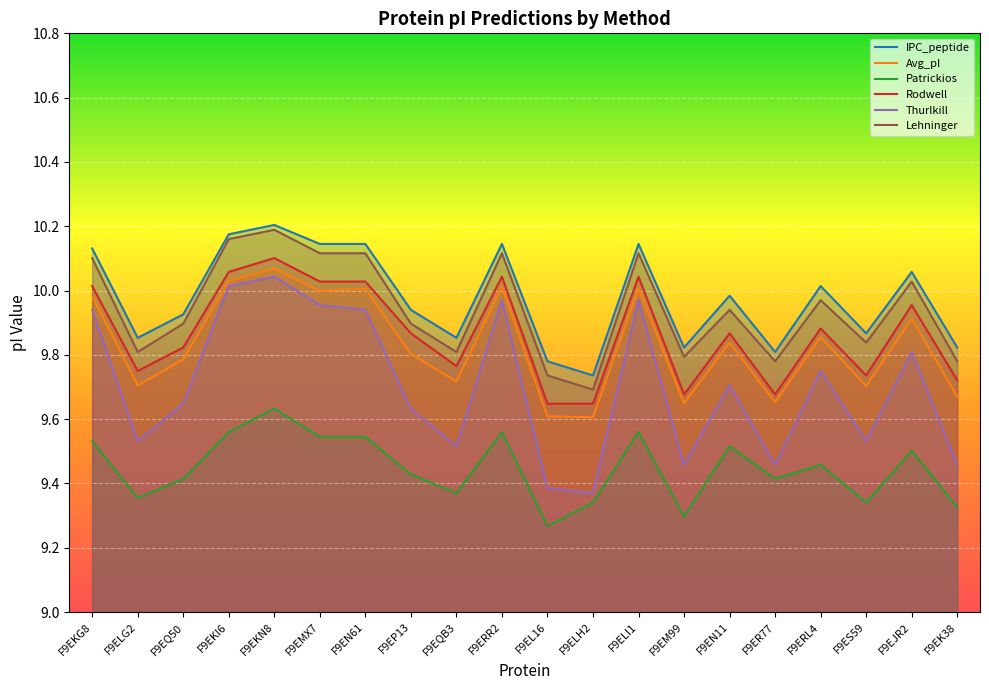

Which category has the lowest value across all series?

F9EL16